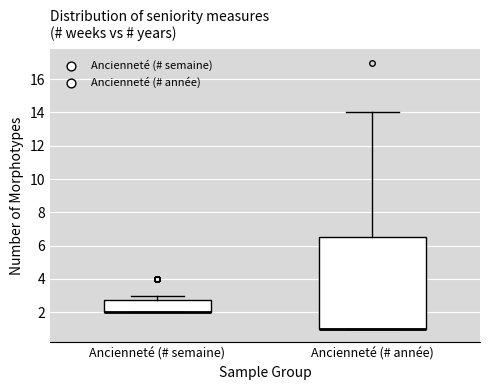

Reading left to right, transcribe this box plot: for each box, give where its median line is, the range the box spans, and where its two whiskers end, as read against the y-axis. The values are not printed on the chart, so give them approximately, as read against the axis.

Ancienneté (# semaine): median 2.0 (drawn on the box's lower edge), box 2.0 to 2.8, whiskers 2.0 to 3.0
Ancienneté (# année): median 1.0 (drawn on the box's lower edge), box 1.0 to 6.6, whiskers 1.0 to 14.0